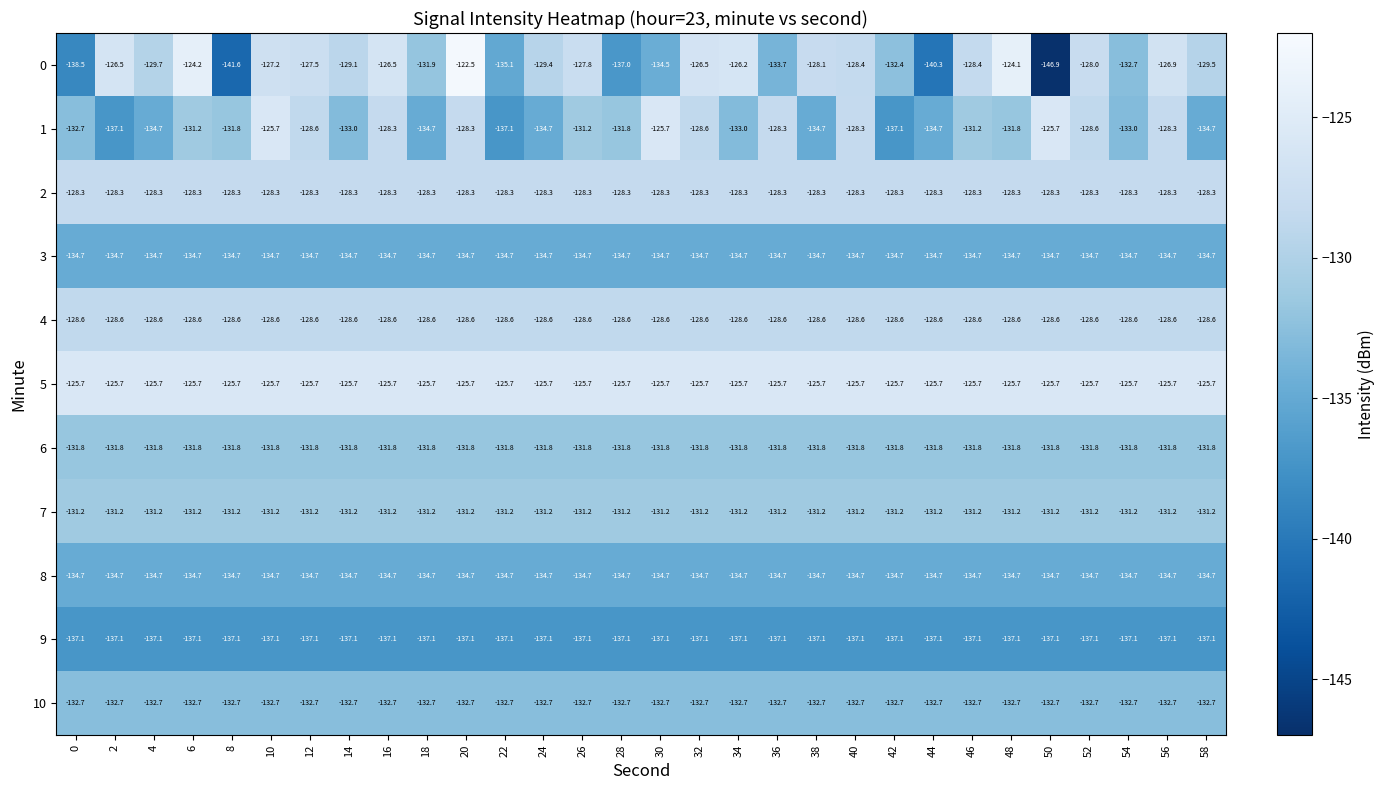

Is it true that 5 equals -79.6 at 44?

False